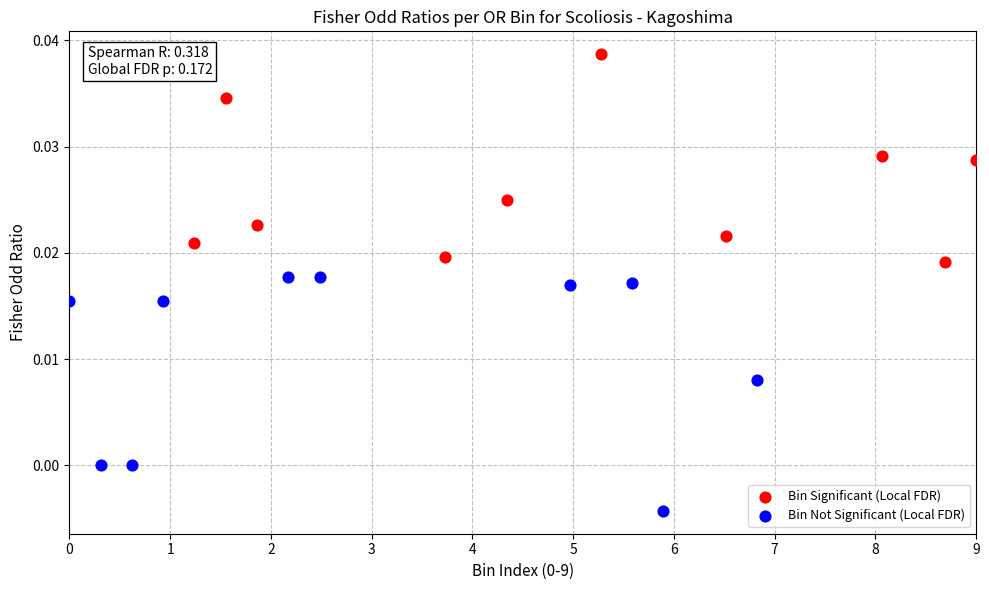

What are all the series names shown in the legend?

Bin Significant (Local FDR), Bin Not Significant (Local FDR)